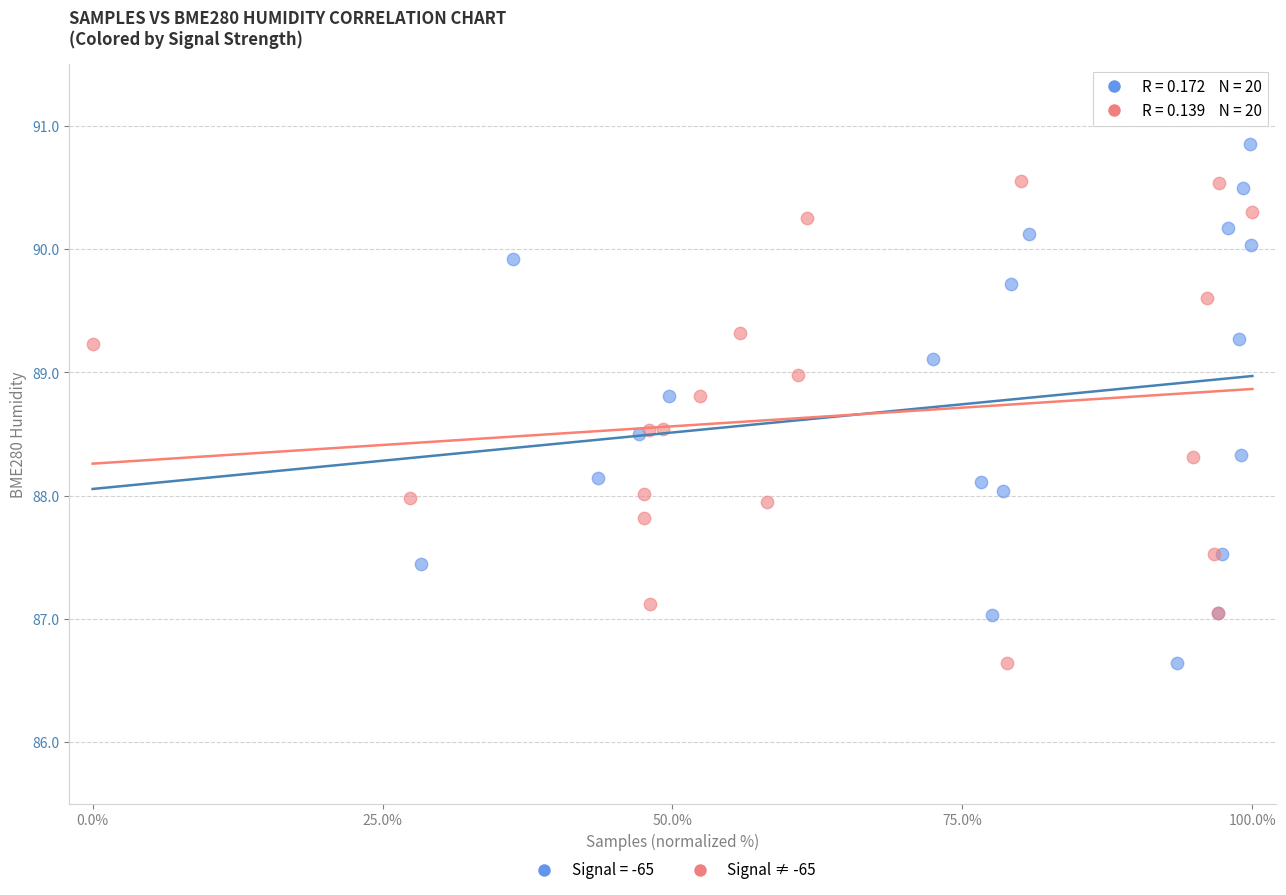

Which series contains the highest Y value?

Signal = -65